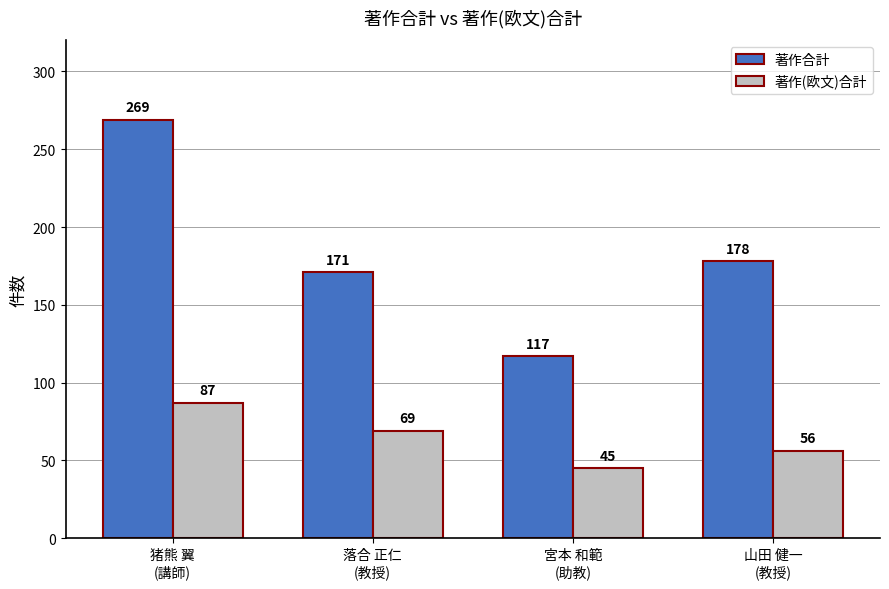

At which category does the chart reach its peak across all series?

猪熊 翼
(講師)